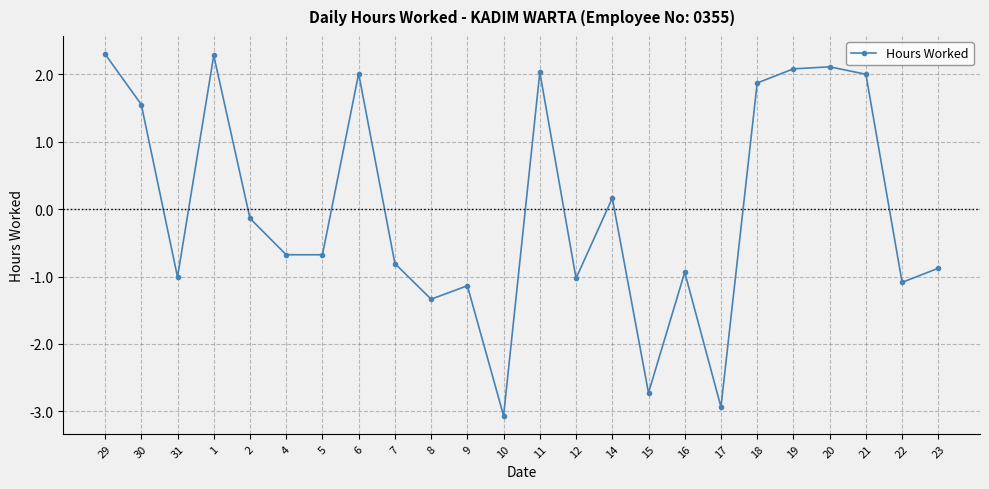

Is it true that the value at 11 is 3.0?

False